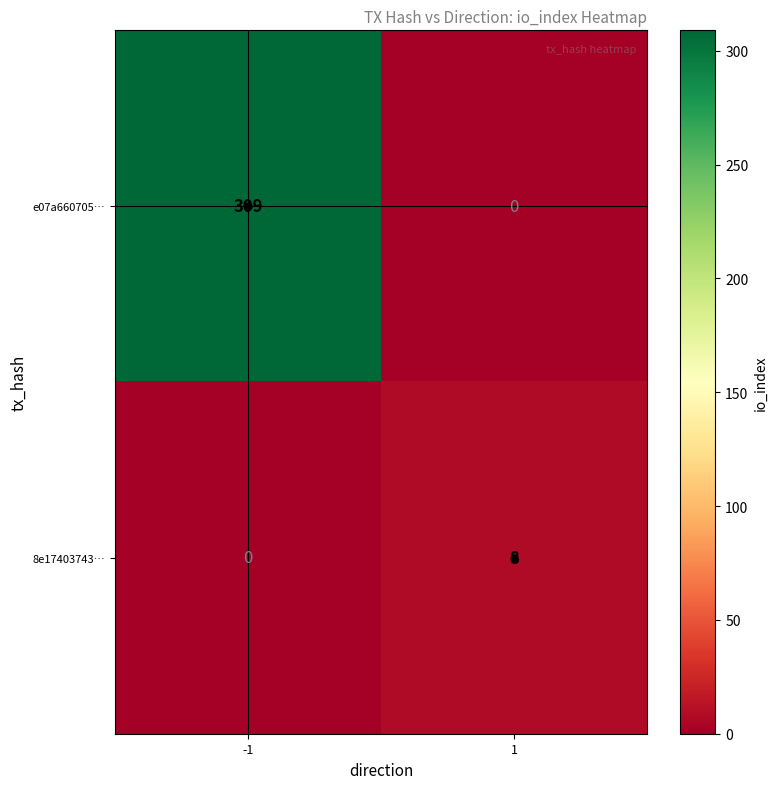

The e07a660705… series shows 0 at 1. True or false?

True